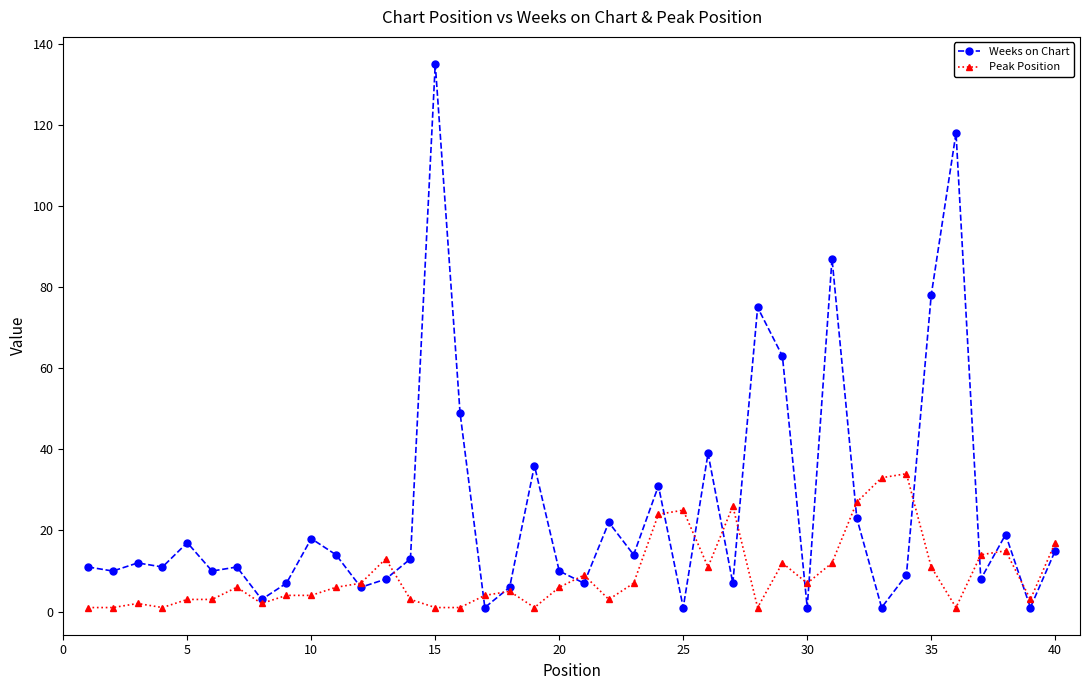

How many series are shown in this chart?

2